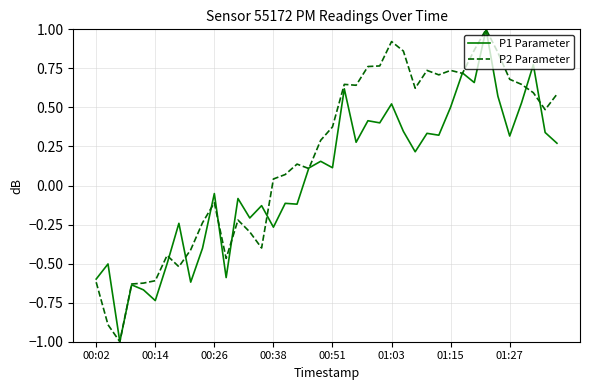

What is the greatest value displayed?

1.0